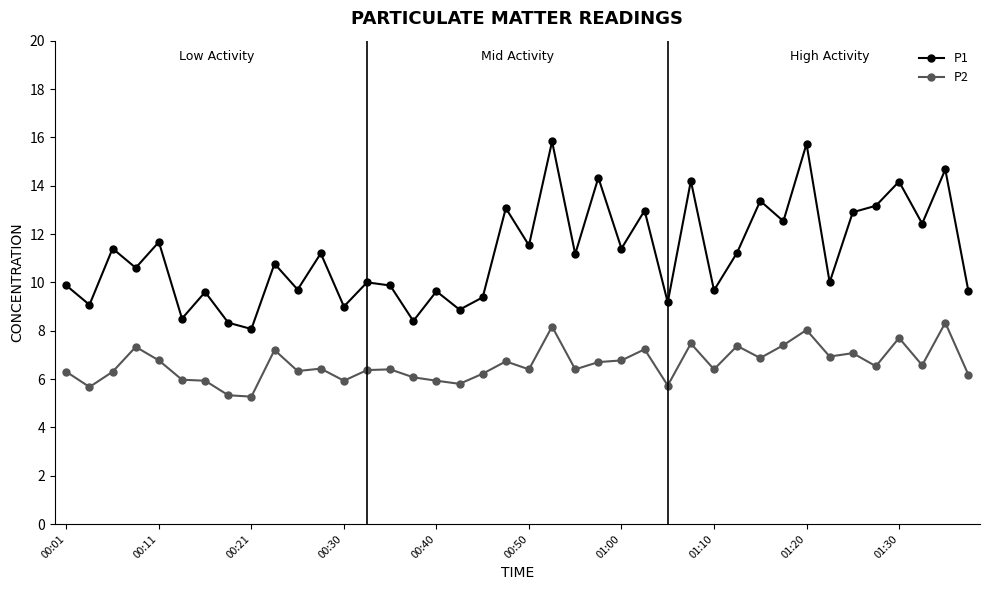

What is the value of the P1 point at the 25th from the left?

11.4